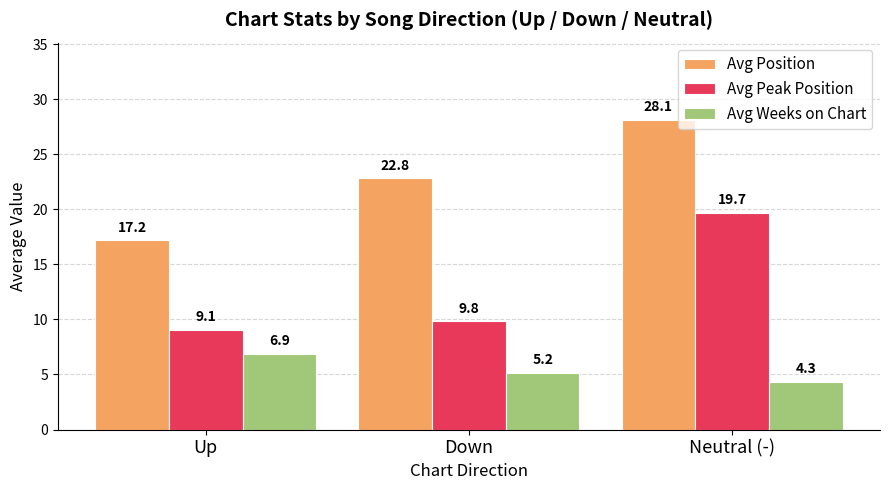

How many distinct data groups are displayed?

3